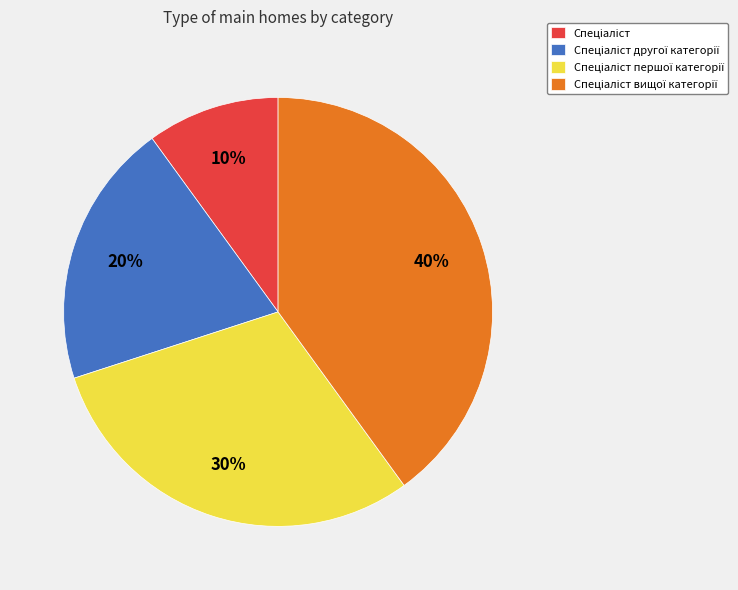

How many segments does this pie chart have?

4